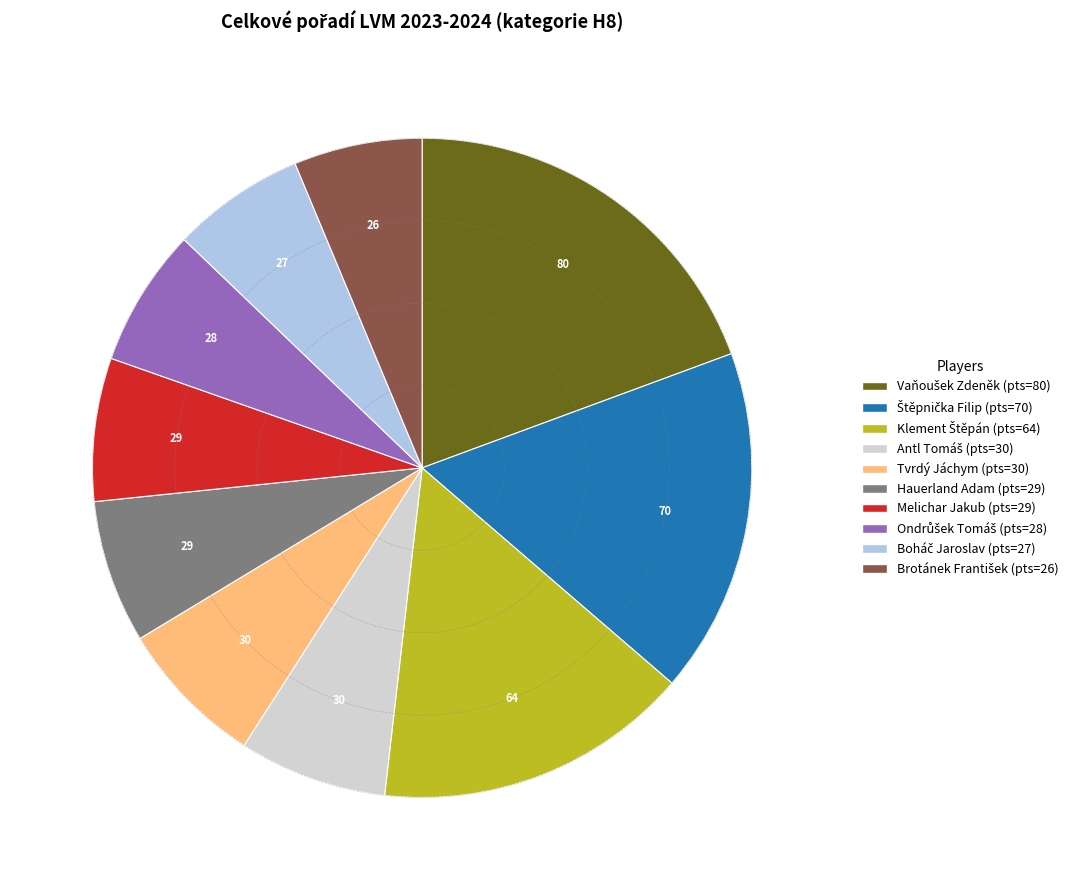

Does any single category account for the majority?

No